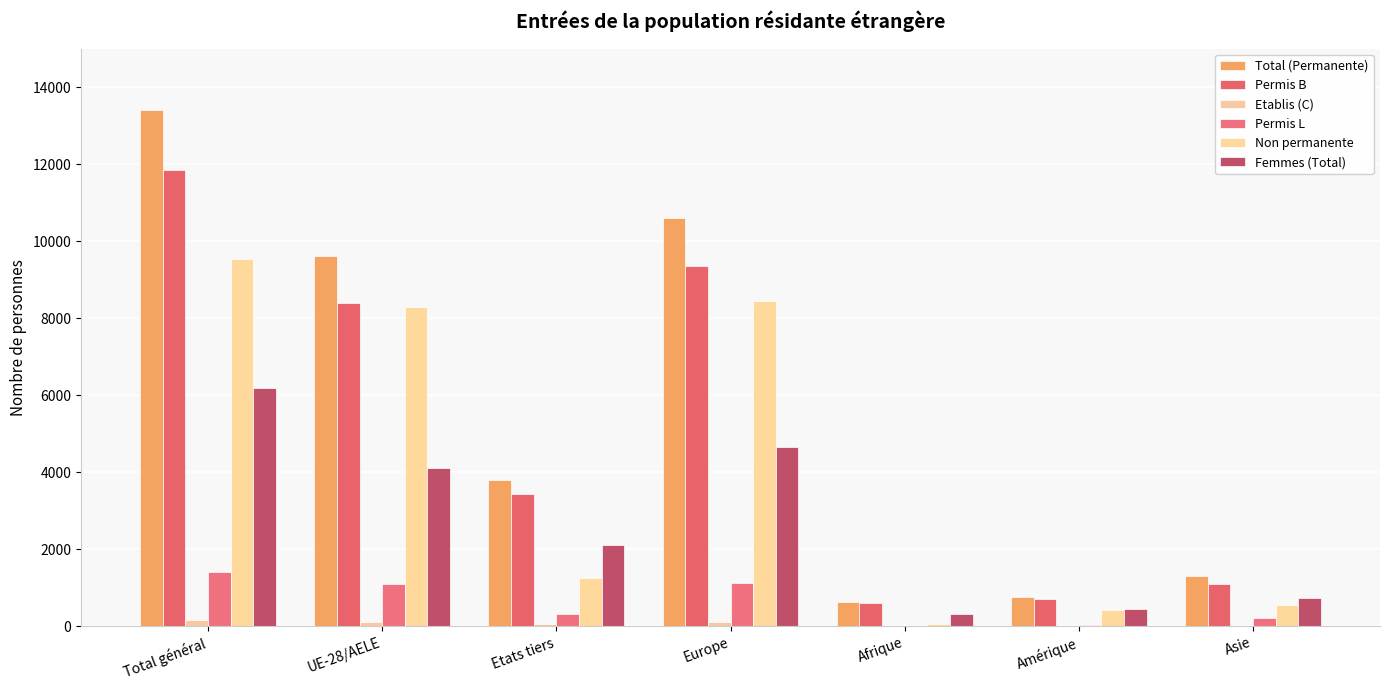

Are the bars grouped side by side (vs. stacked)?

Yes